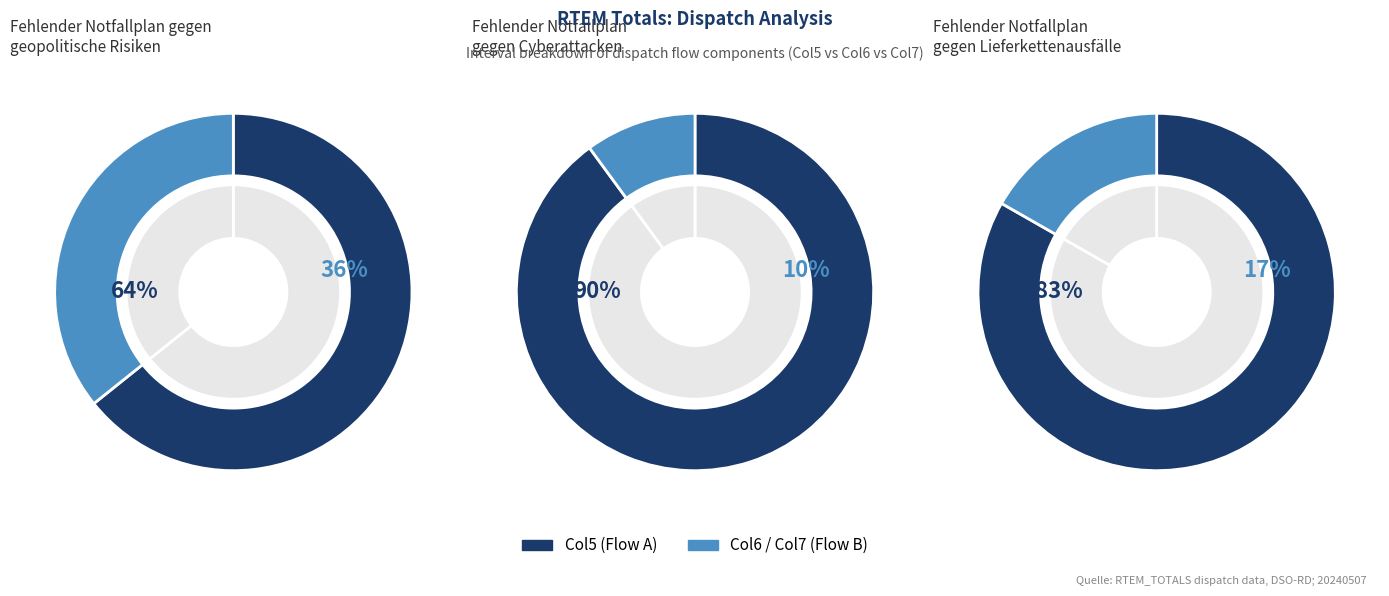

How many slices are in this pie chart?

12